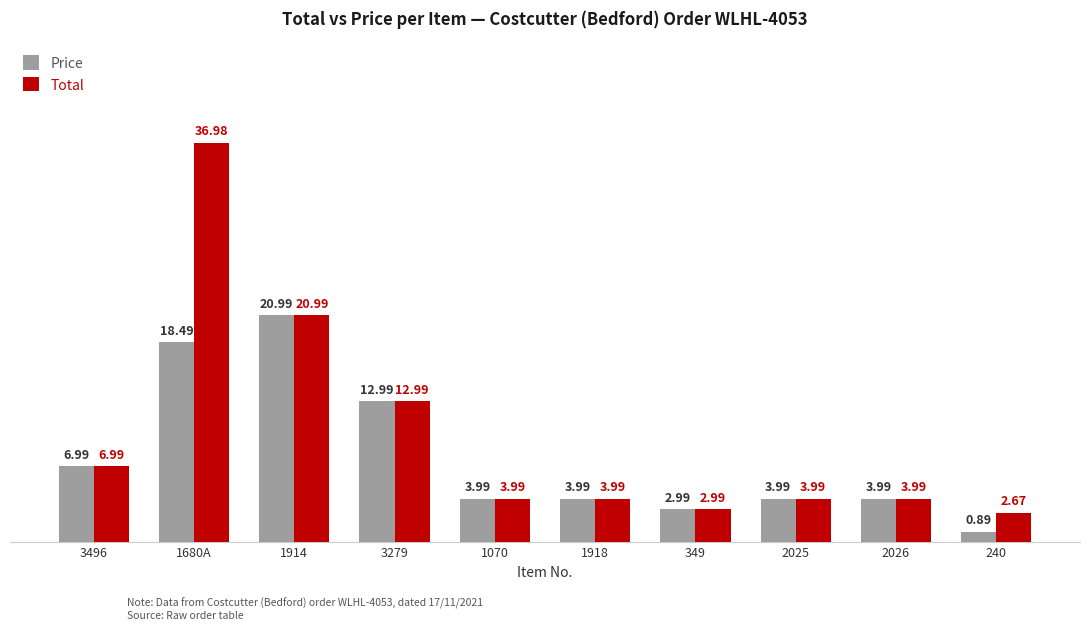

What is the difference between the maximum and second lowest values in the Price series?

18.0